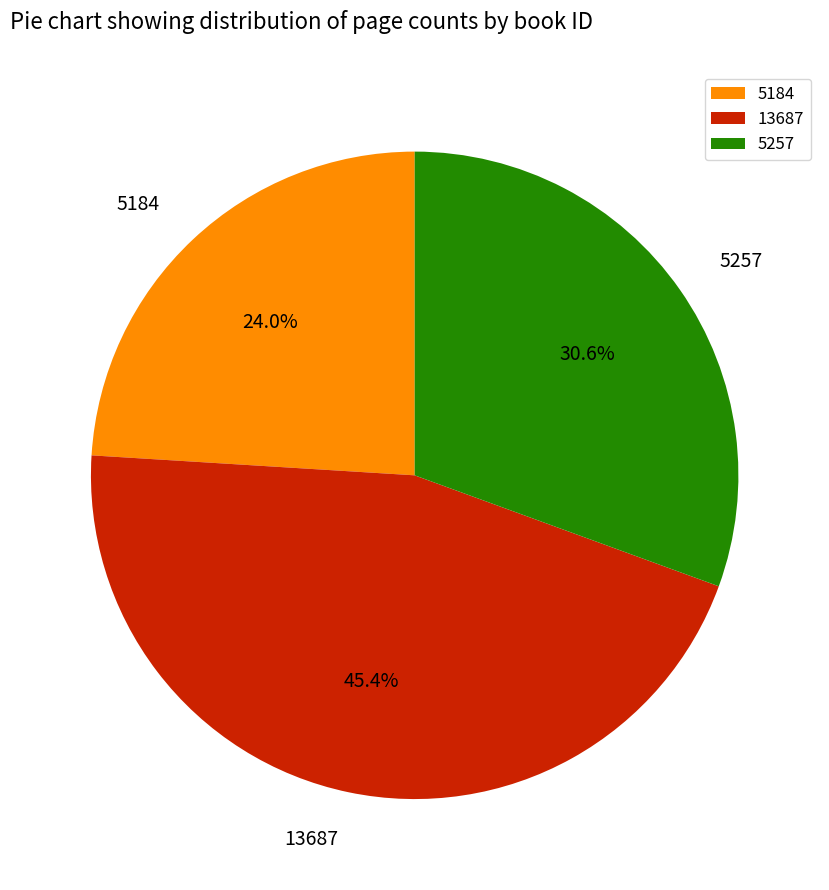

Which category has the smallest portion of the pie?

5184